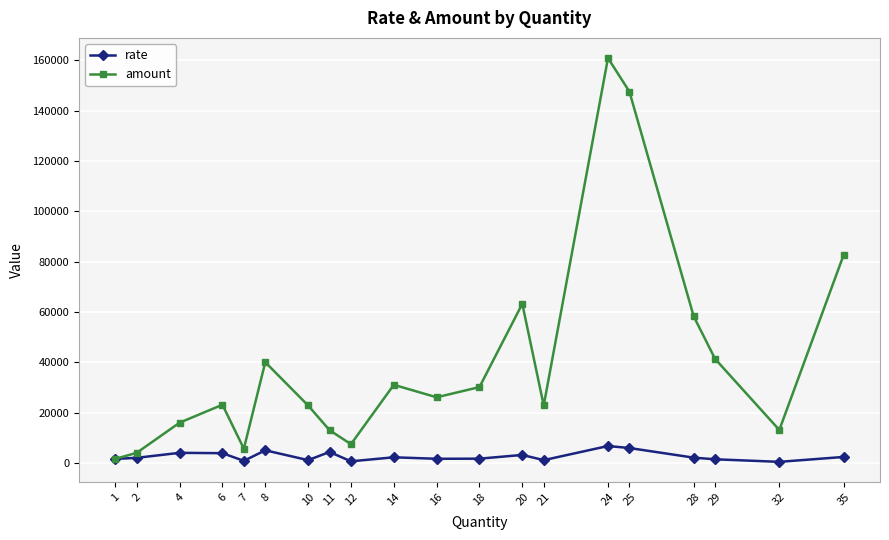

Where does the amount series first go above 26057?

8